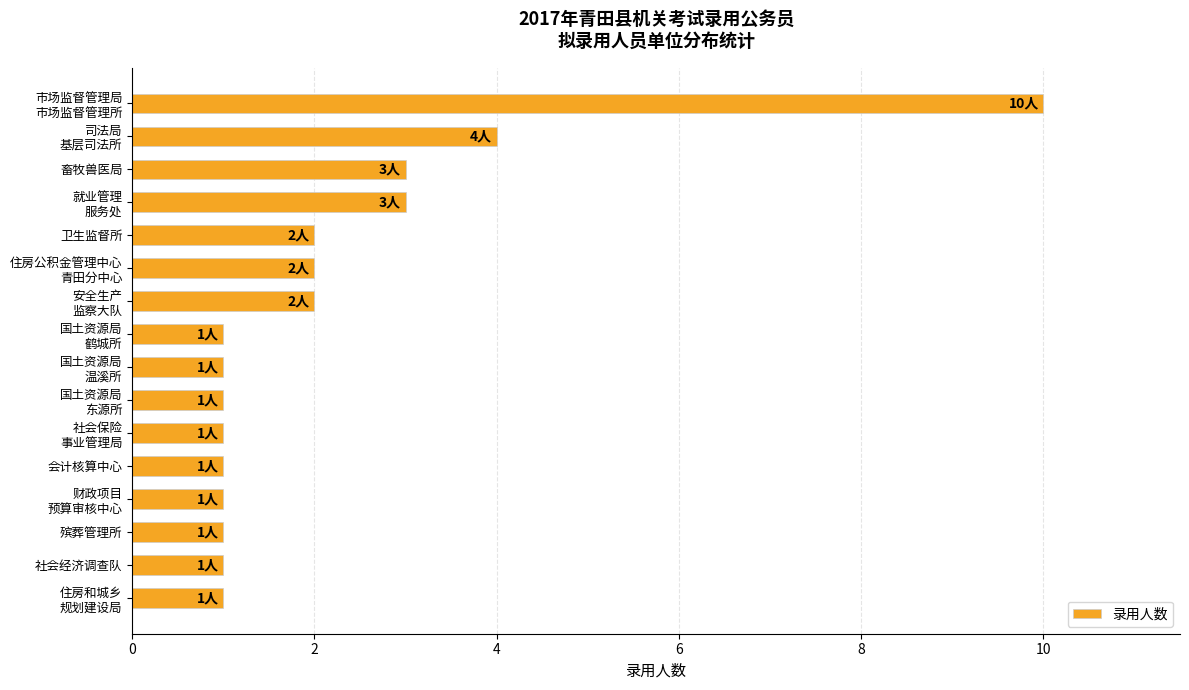

What is the greatest value displayed?

10